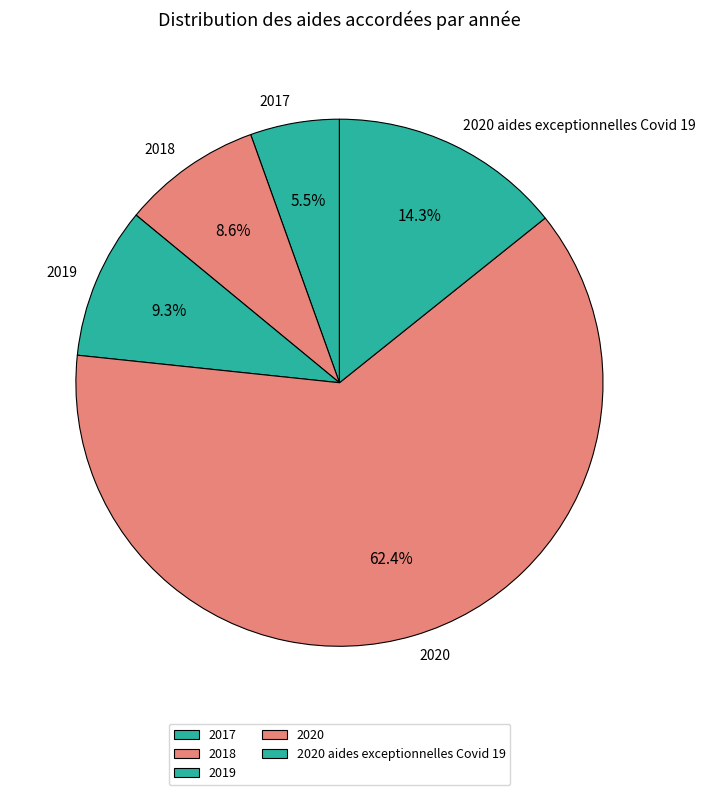

What is the largest slice in the pie chart?

2020